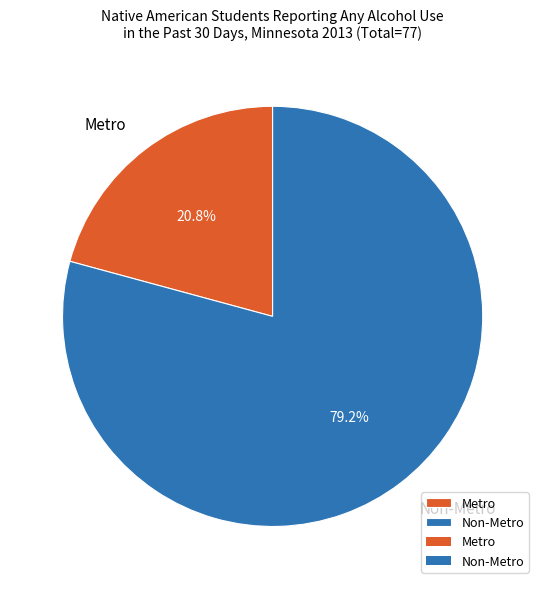

To the nearest percent, what is the difference between the Metro and Non-Metro slice percentages?

58%